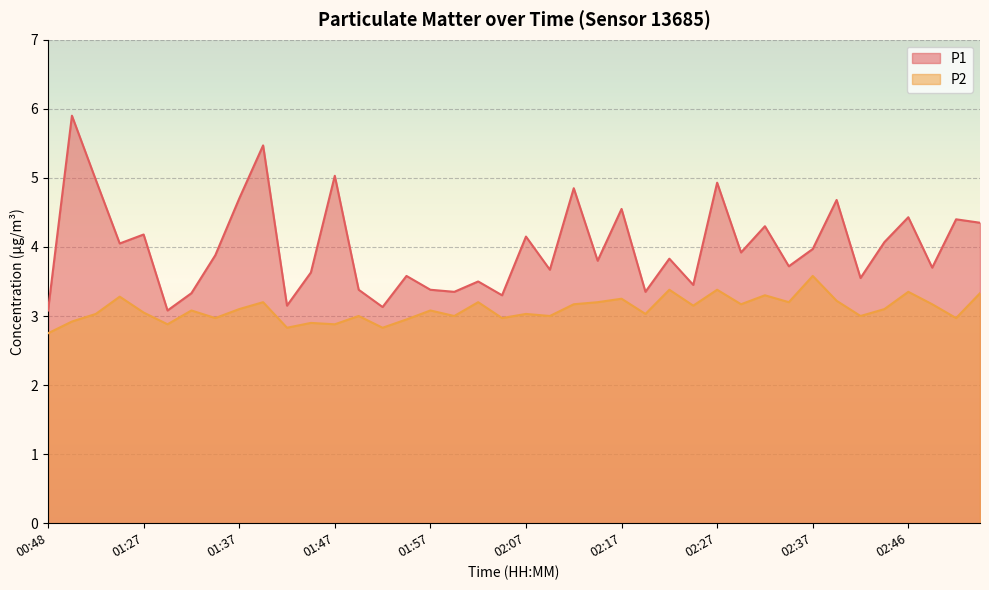

At how many categories does at least one series exceed 4?

17